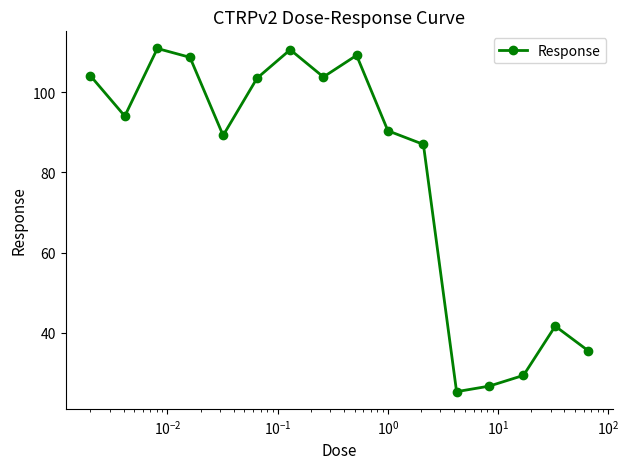

What is the average value?

79.4